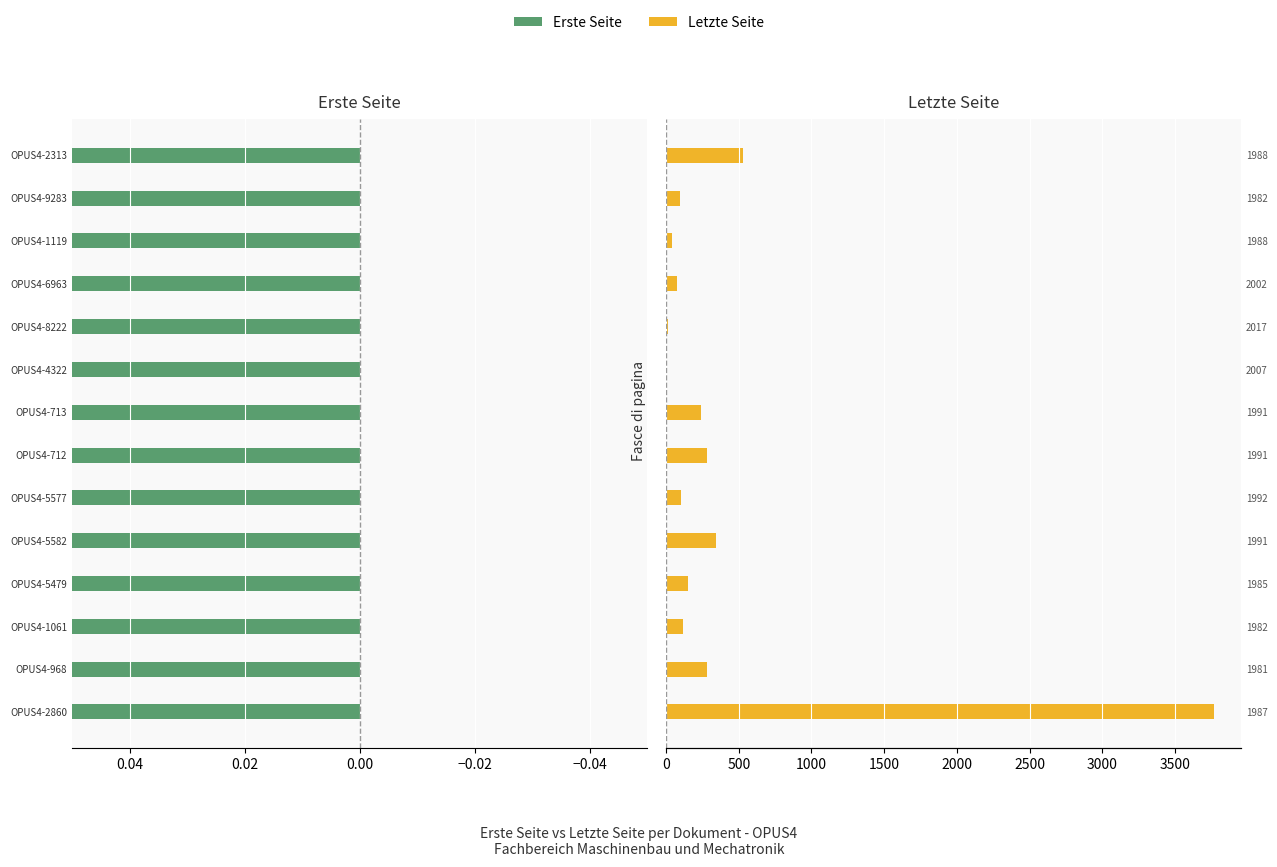

List the series in order of their peak value, highest first.

Letzte Seite, Erste Seite